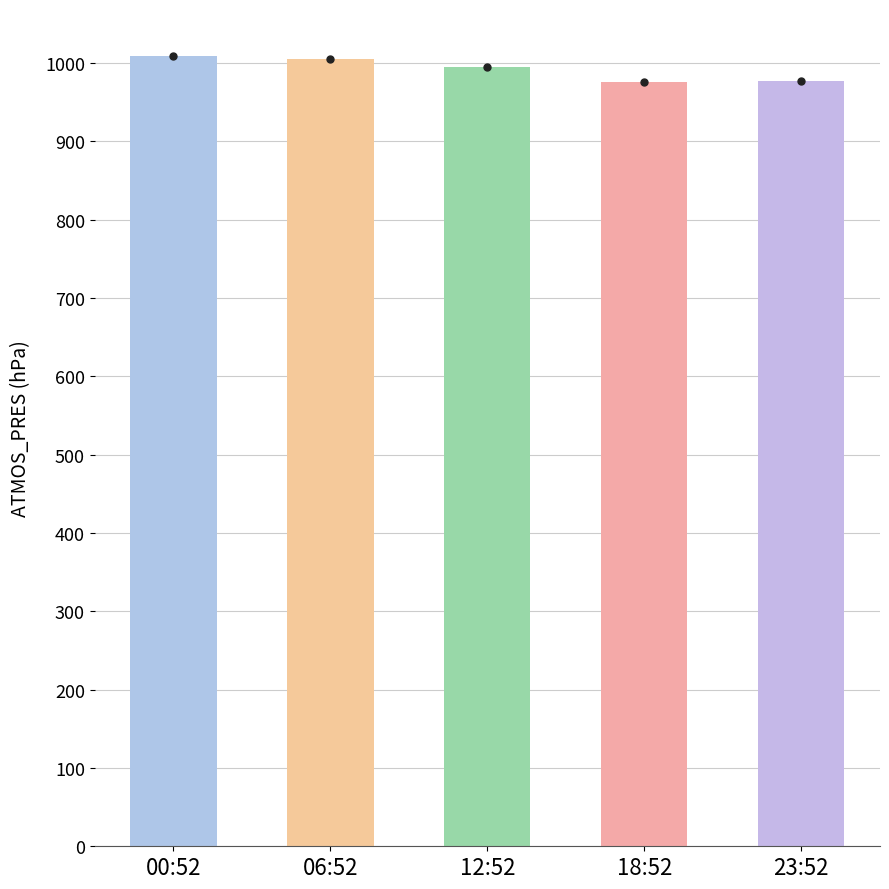

Count the number of data series in this chart.

1